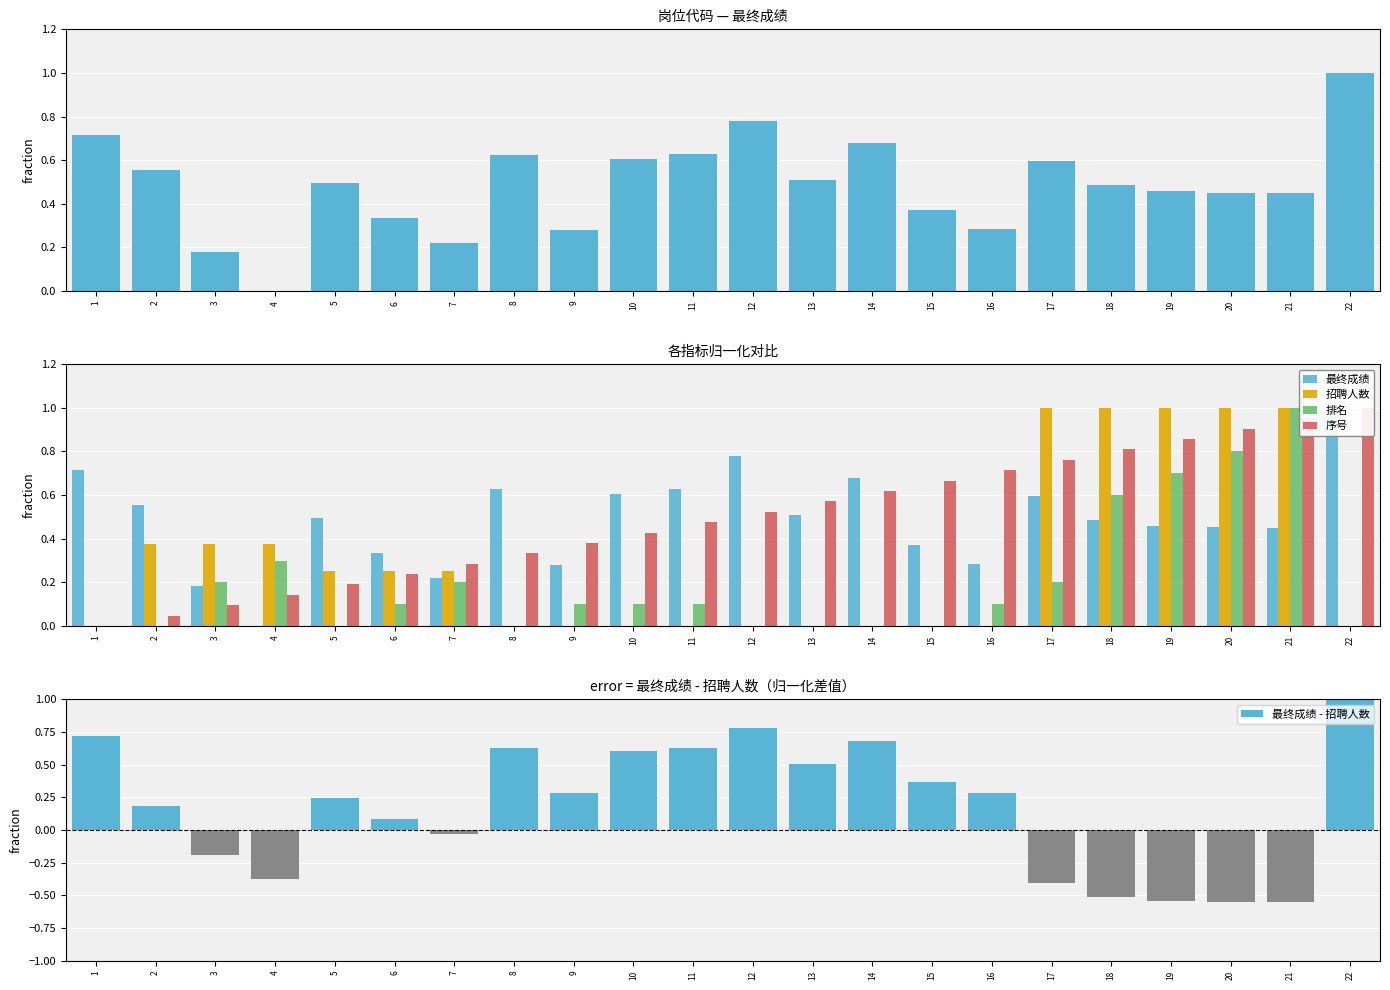

Between 11 and 15, which series saw the biggest shift?

最终成绩